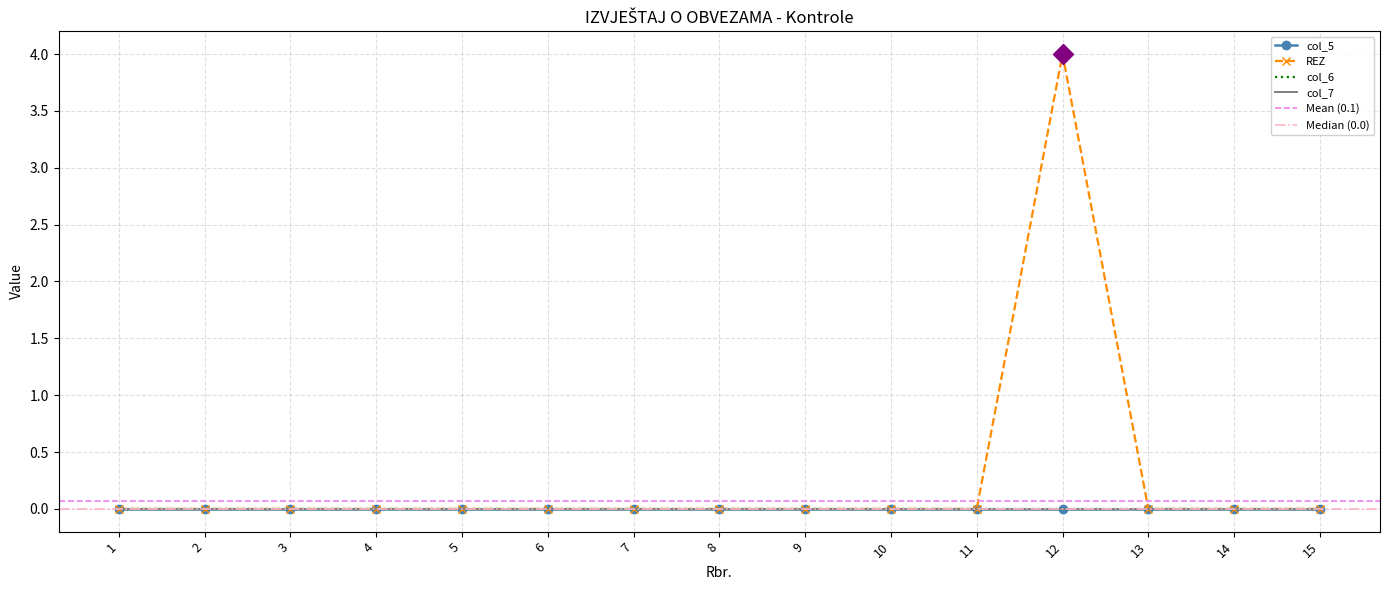

List the labels in order of col_6 value, smallest first.

1, 2, 3, 4, 5, 6, 7, 8, 9, 10, 11, 12, 13, 14, 15